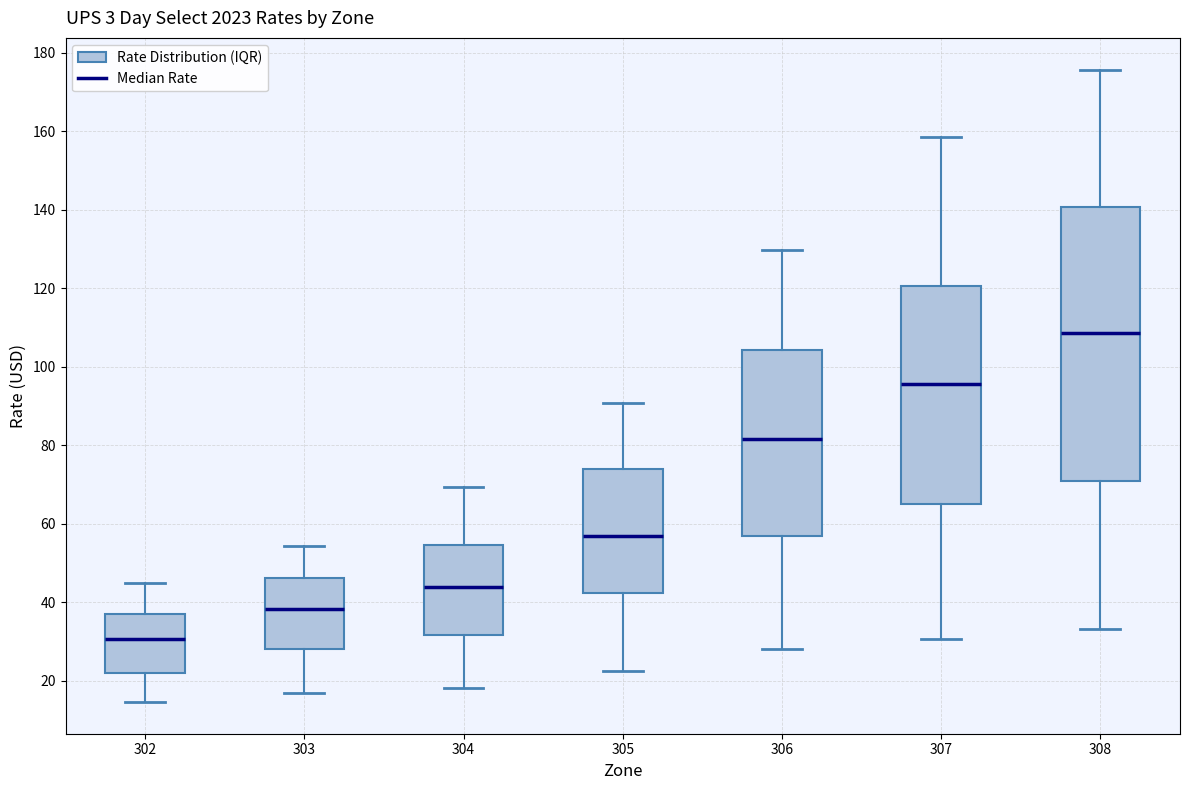

Comparing the boxes themselves (not the whiskers), which one is the tallest?

308